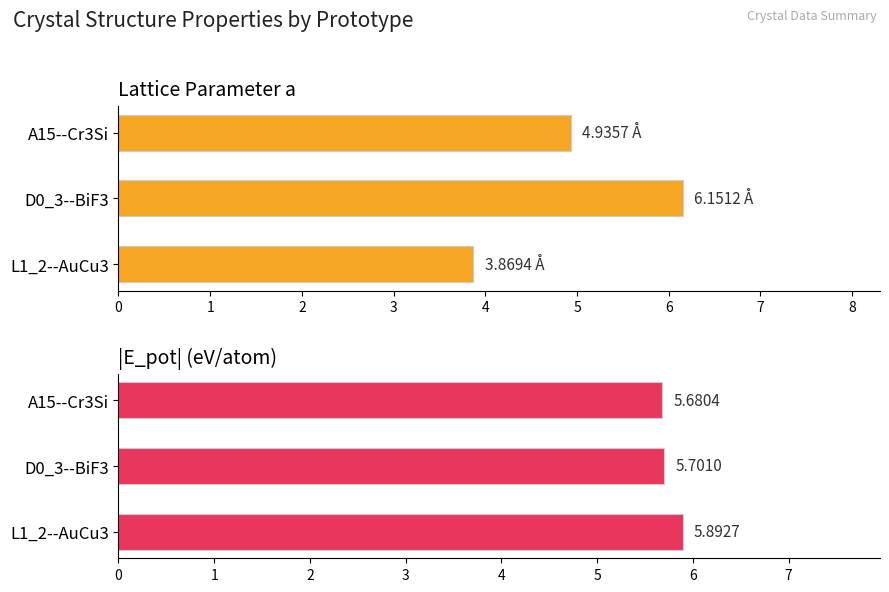

What is the difference between the |E_pot| (eV/atom) values at A15--Cr3Si and L1_2--AuCu3?

0.2